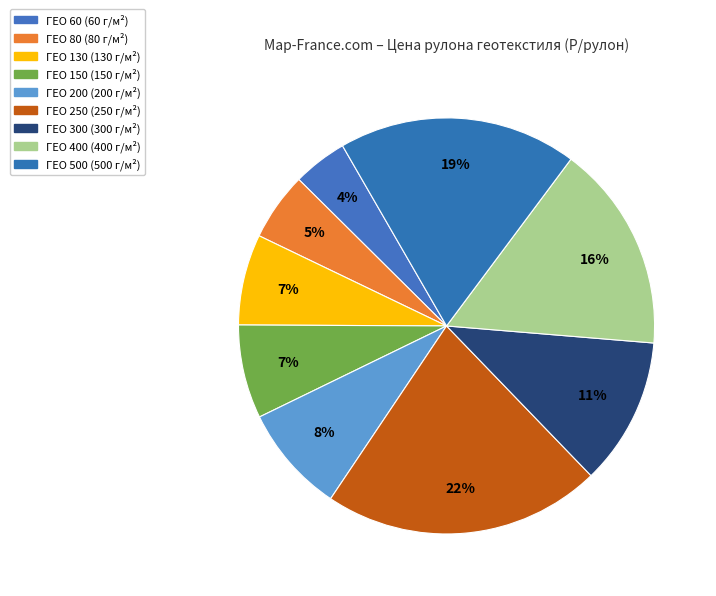

To the nearest percent, what percentage of the pie is ГЕО 80 (80 г/м²)?

5%